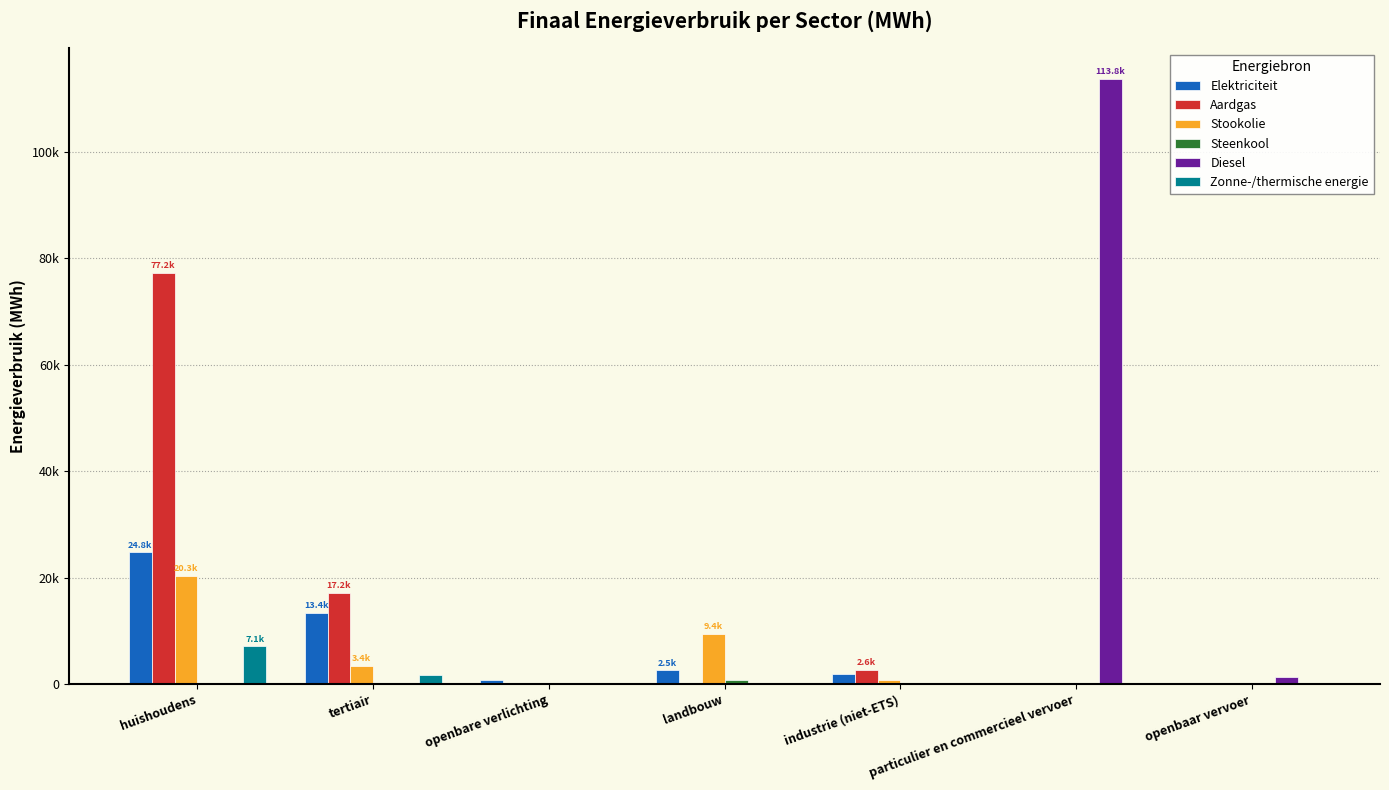

Does the chart contain stacked bars?

No